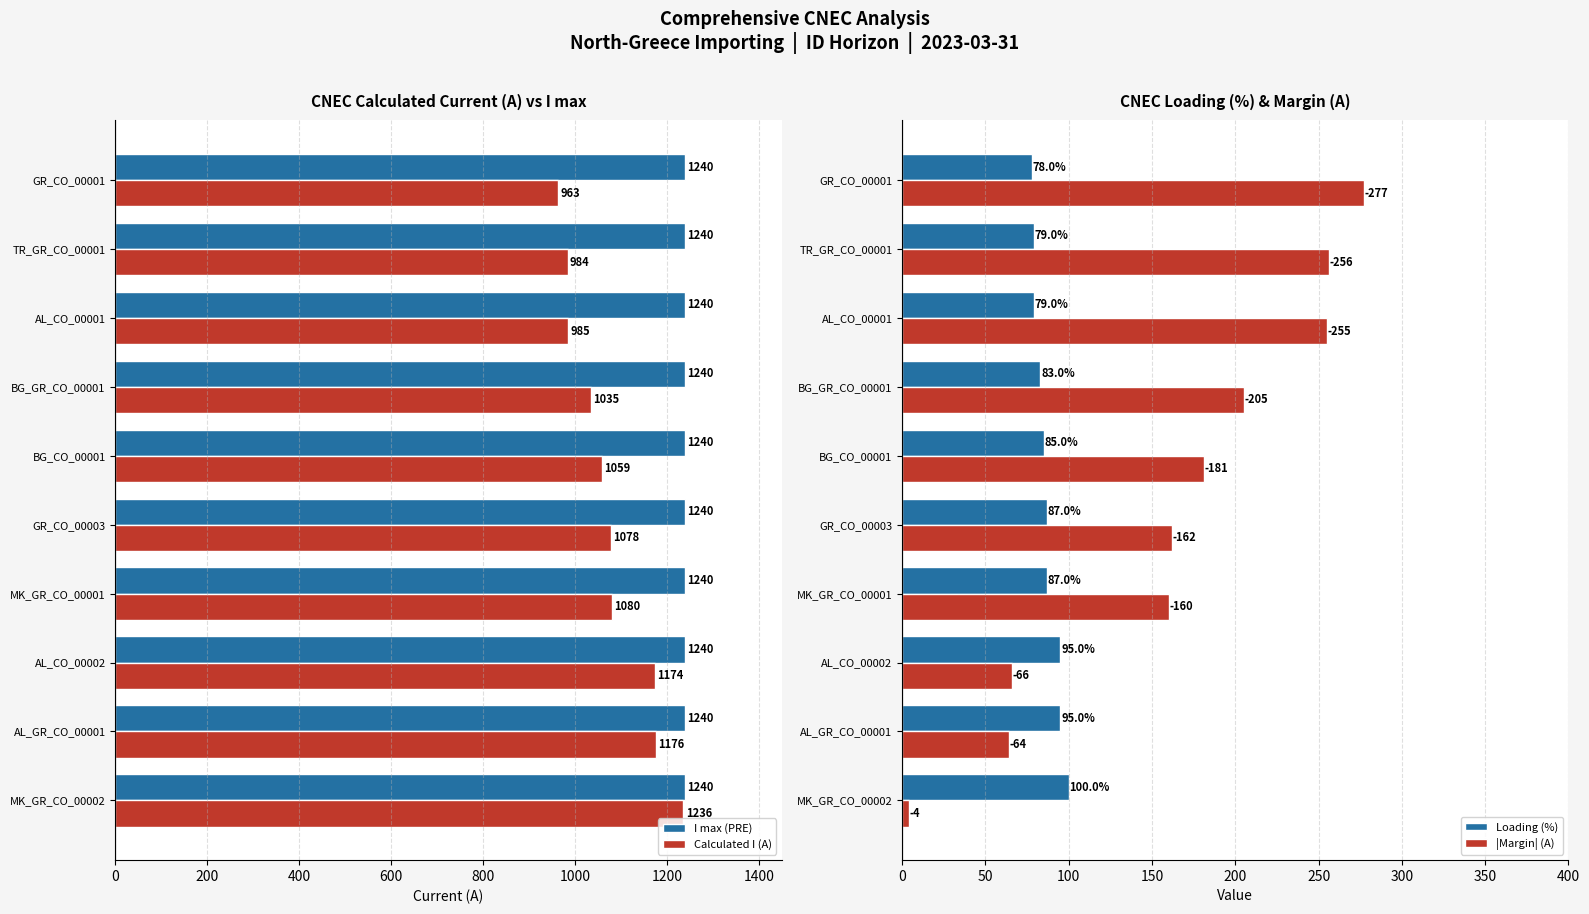

The value of Calculated I (A) at BG_CO_00001 is 1059. True or false?

True